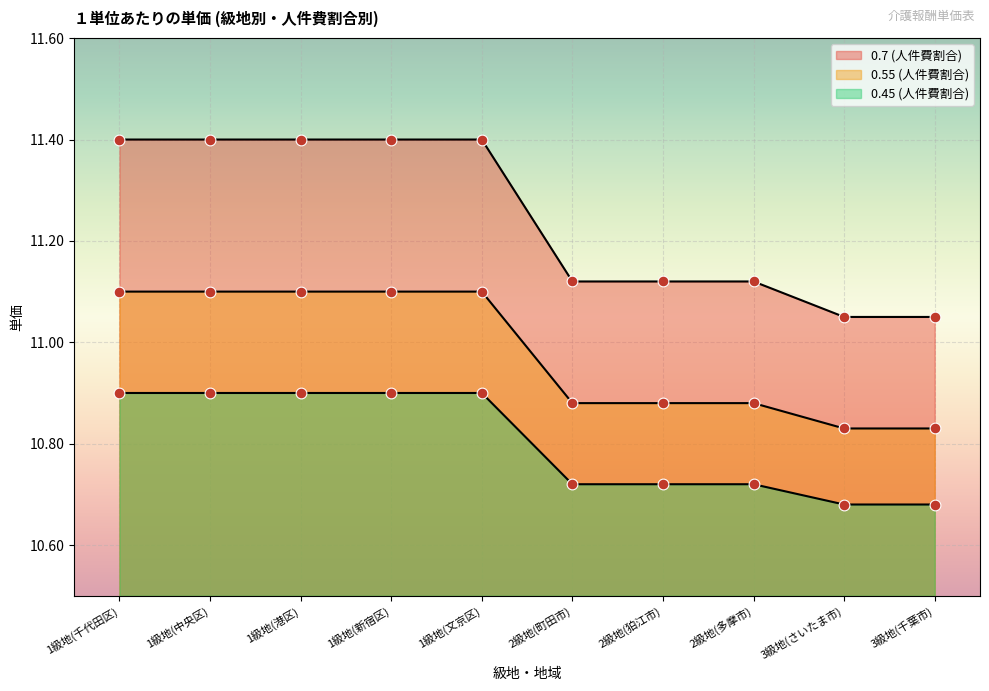

Which series reaches the maximum Y coordinate?

0.7 (人件費割合)